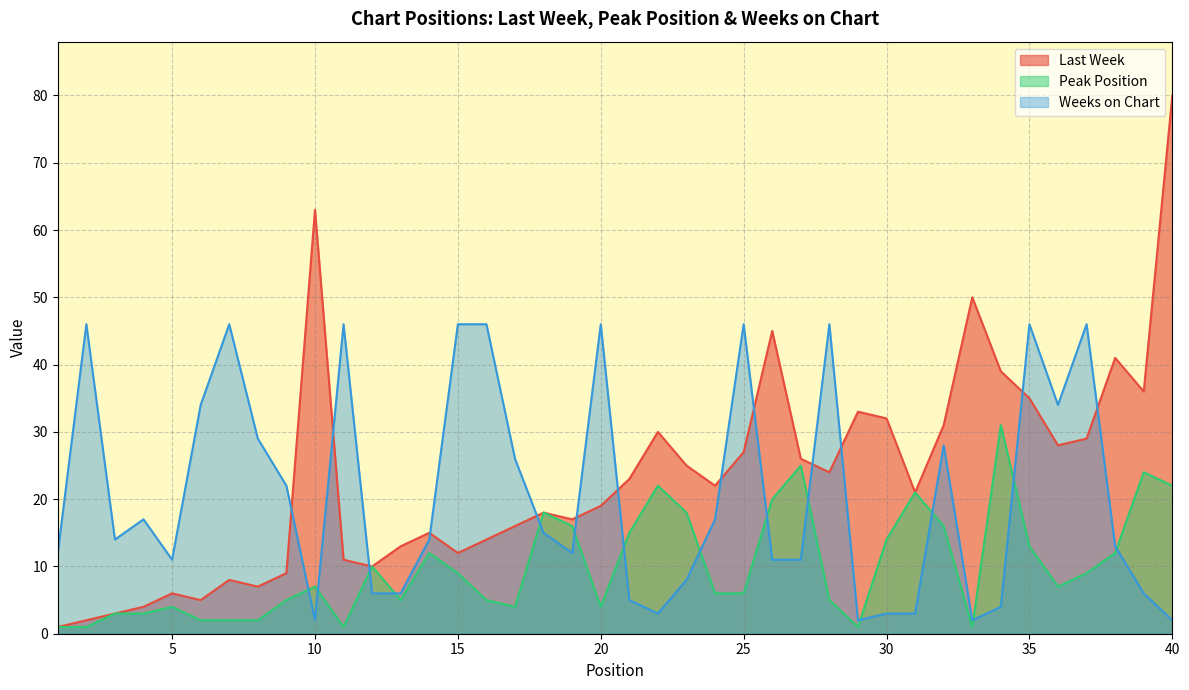

Where does the Last Week series first go above 22?

10